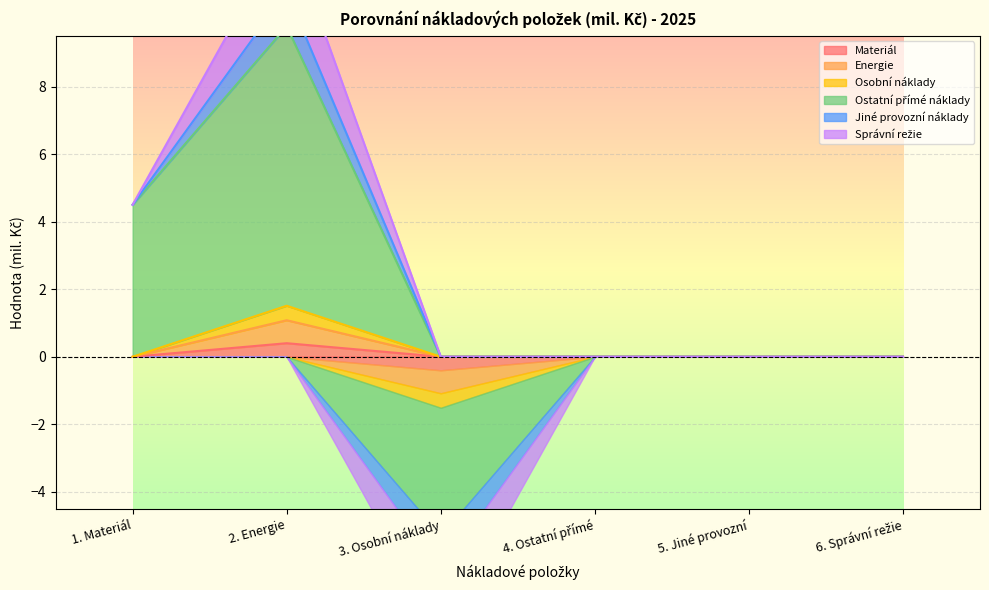

How many interior local peaks does the Jiné provozní náklady series have?

1